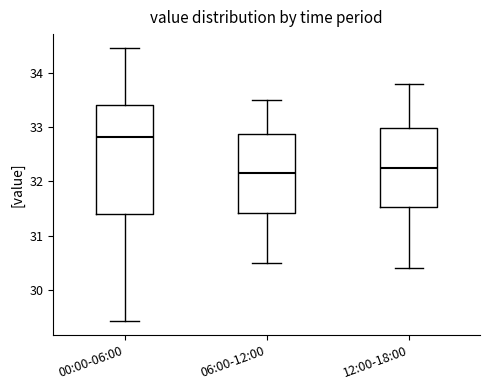

Which box is the tallest, from its lower edge to its upper edge?

00:00-06:00